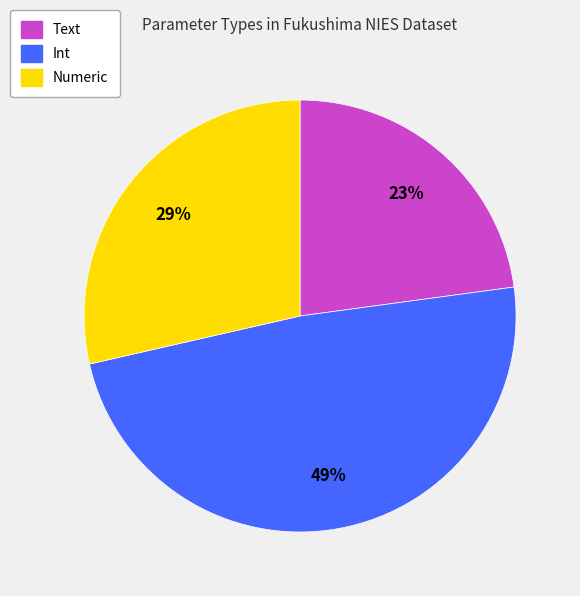

To the nearest percent, what is the difference between the largest and smallest slice percentages?

26%